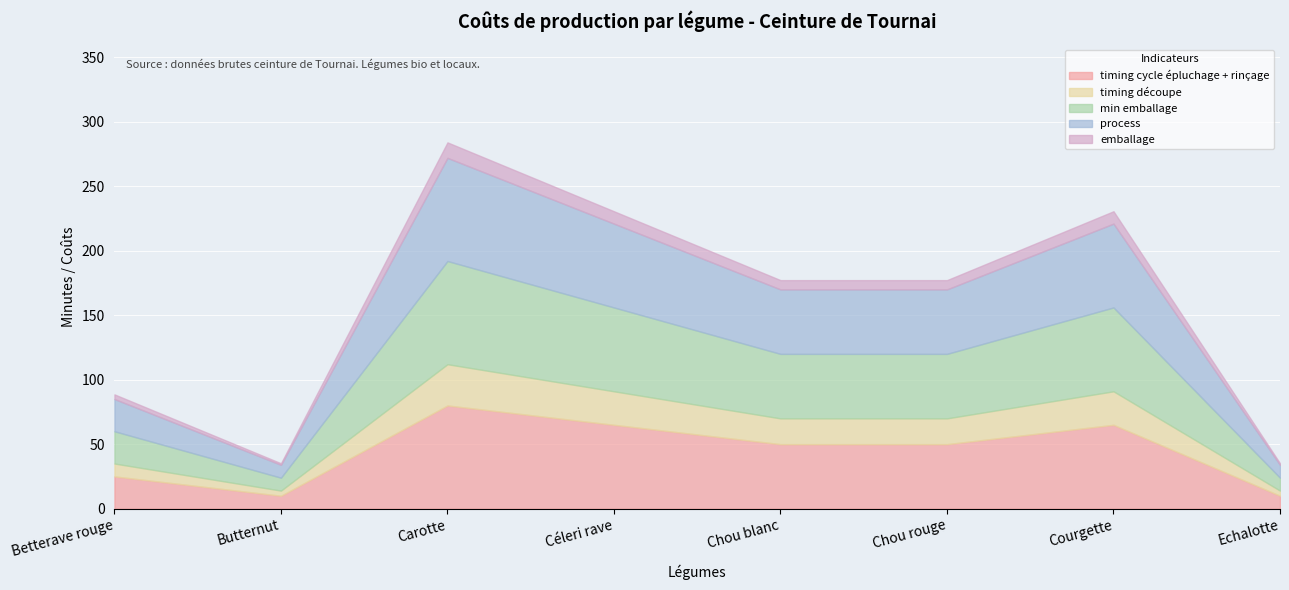

The min emballage series shows 89.8 at Courgette. True or false?

False